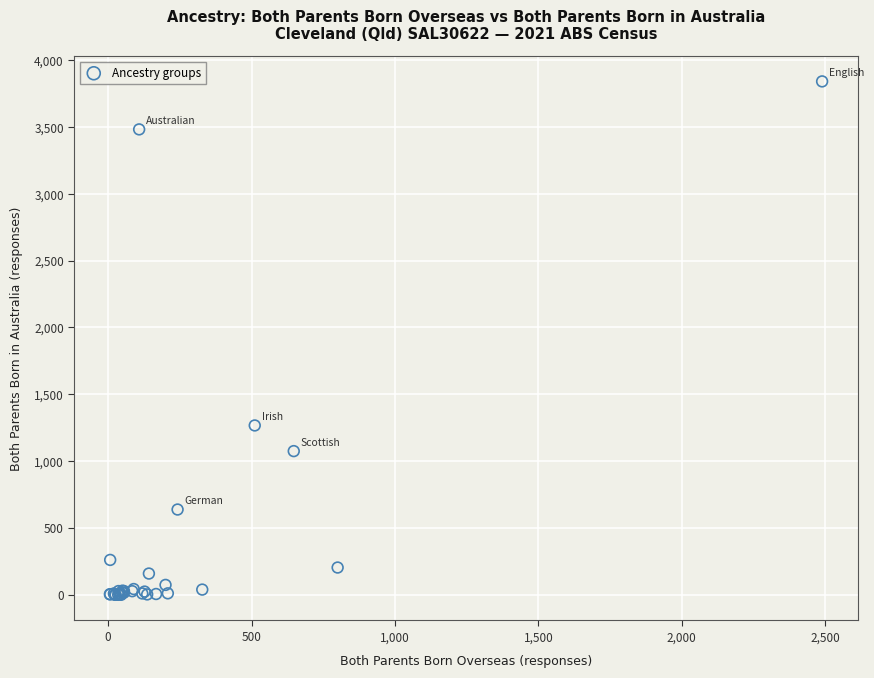

What Y value in the scatter plot is closest to 1920?

1267